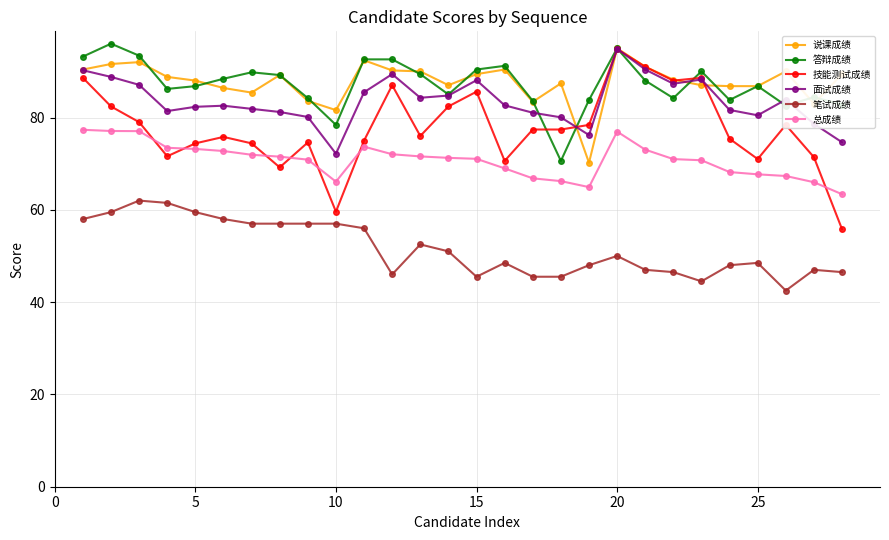

What are all the series names shown in the legend?

说课成绩, 答辩成绩, 技能测试成绩, 面试成绩, 笔试成绩, 总成绩